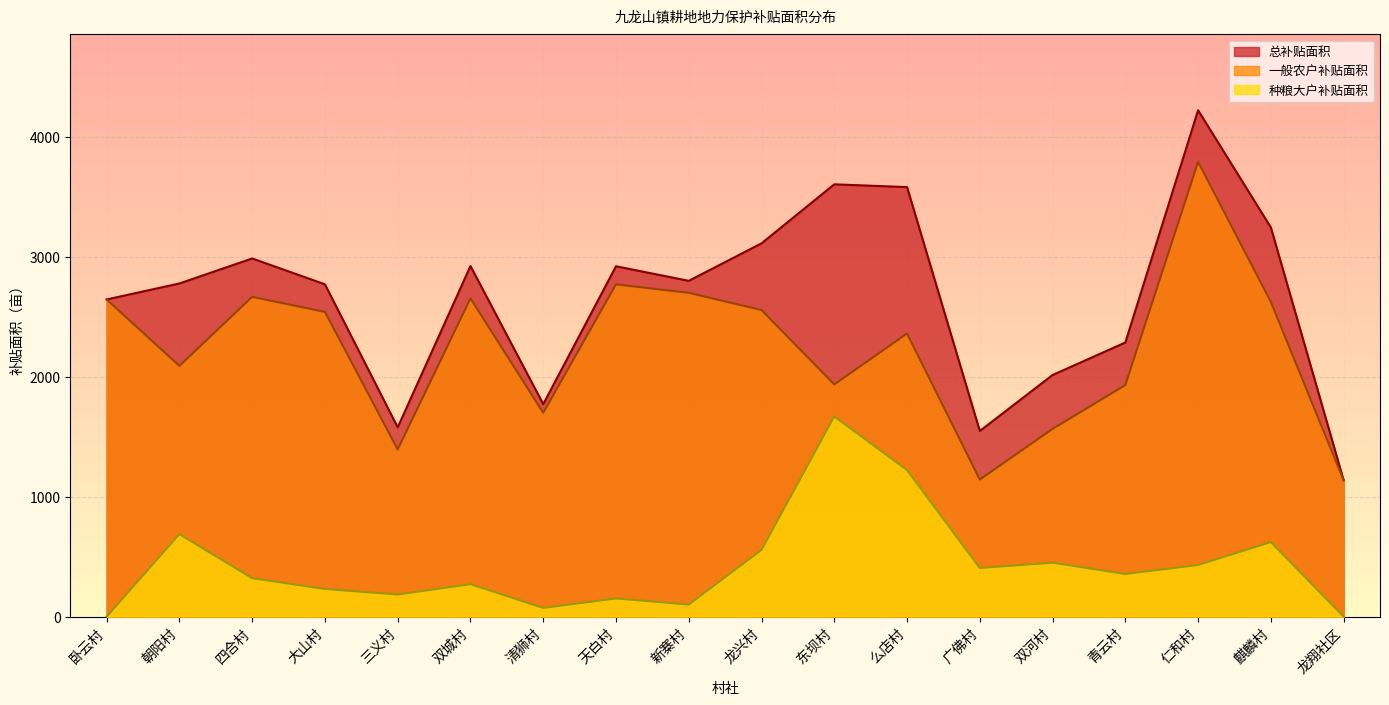

How many categories are shown in the chart?

18